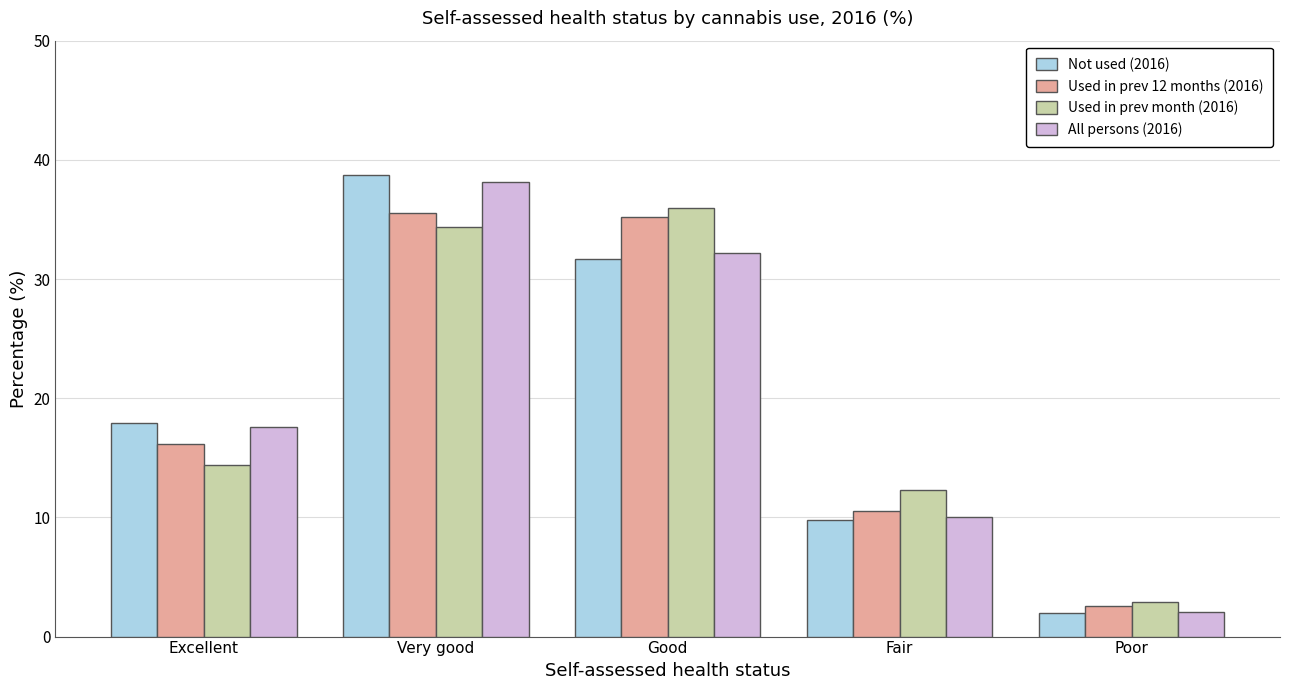

How many bars are there in each group?

4